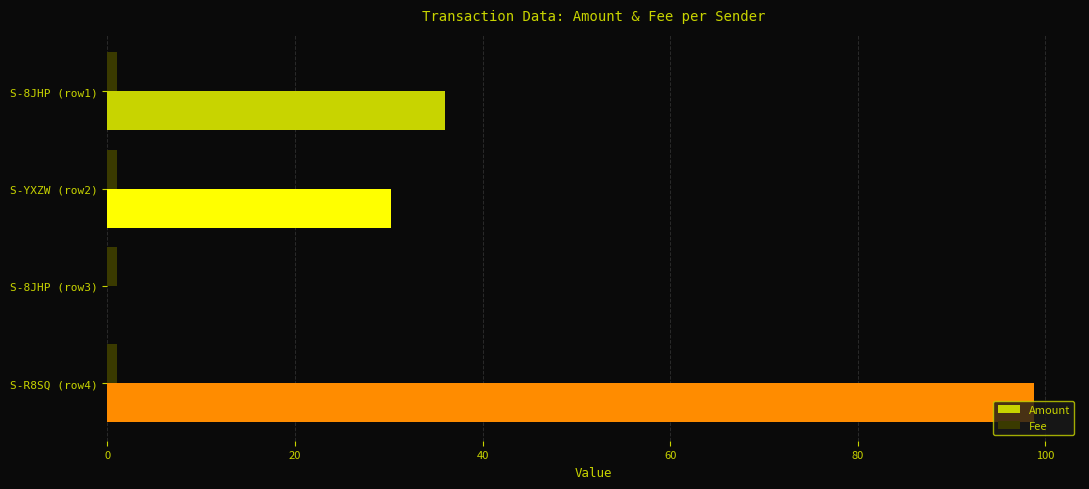

Which series has the largest total across all categories?

Amount